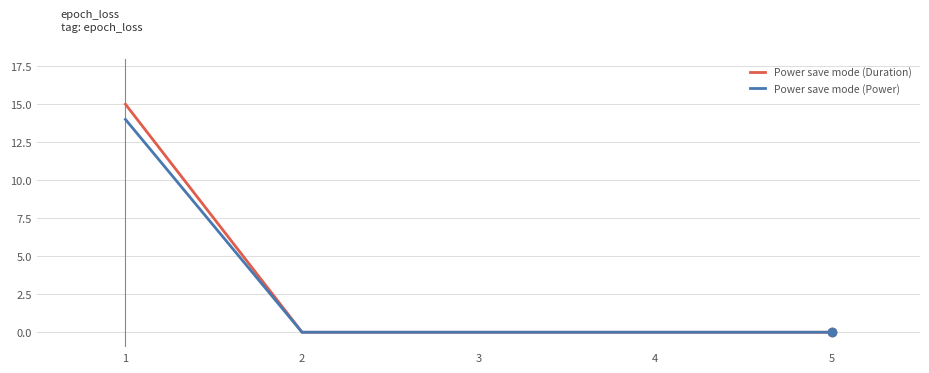

Which series has the widest spread of values?

Power save mode (Duration)